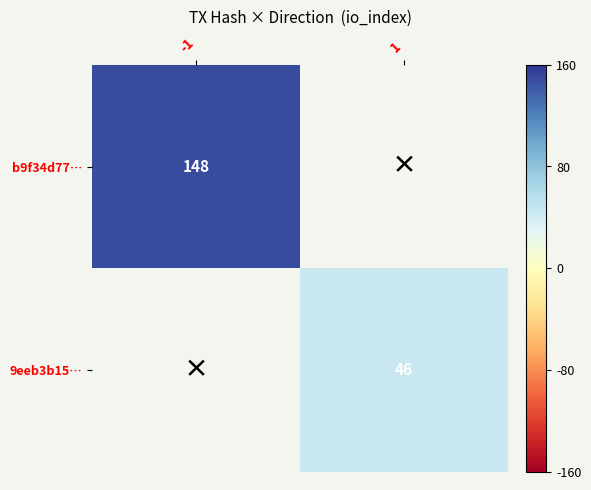

What is the smallest value displayed?

46.0